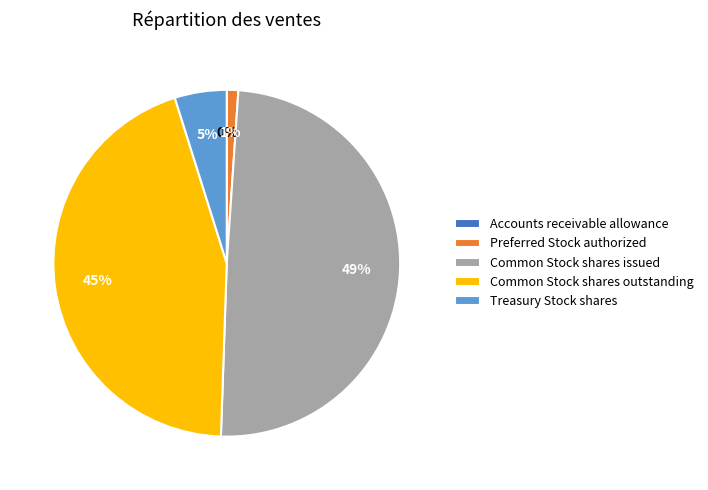

Does Common Stock shares issued represent more than half of the total?

No